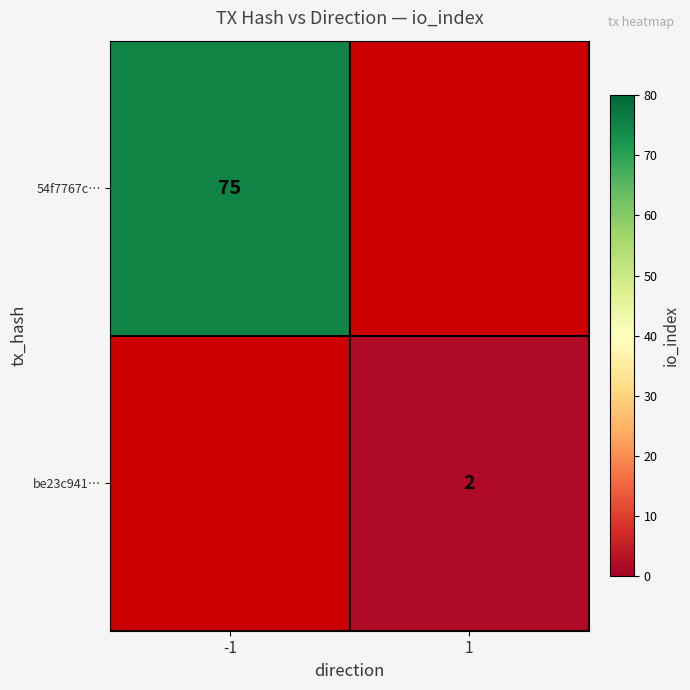

Which label corresponds to the smallest value in the chart?

1